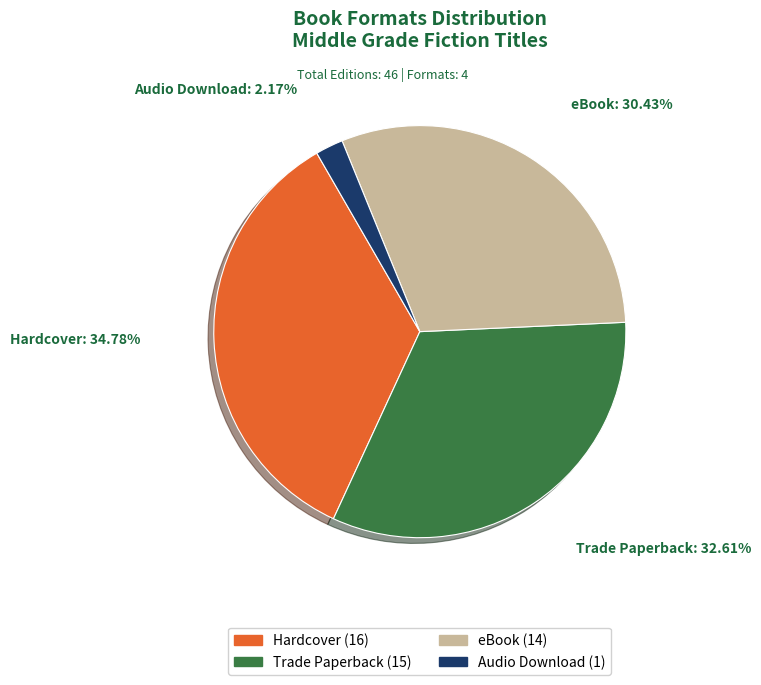

Is there any slice that represents more than half of the pie?

No